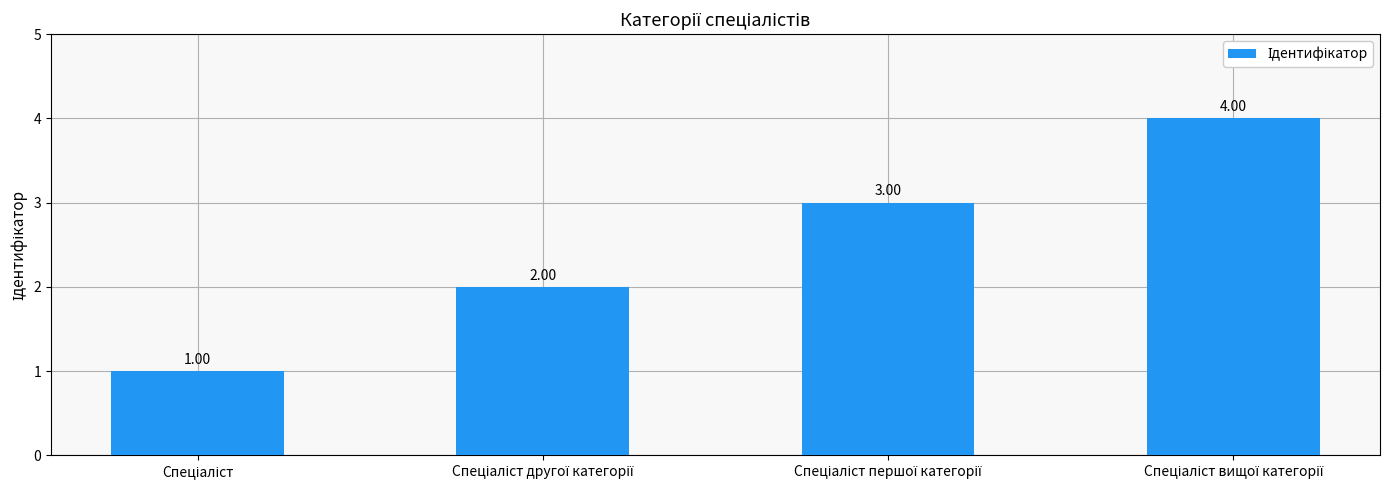

What is the sum of all values?

10